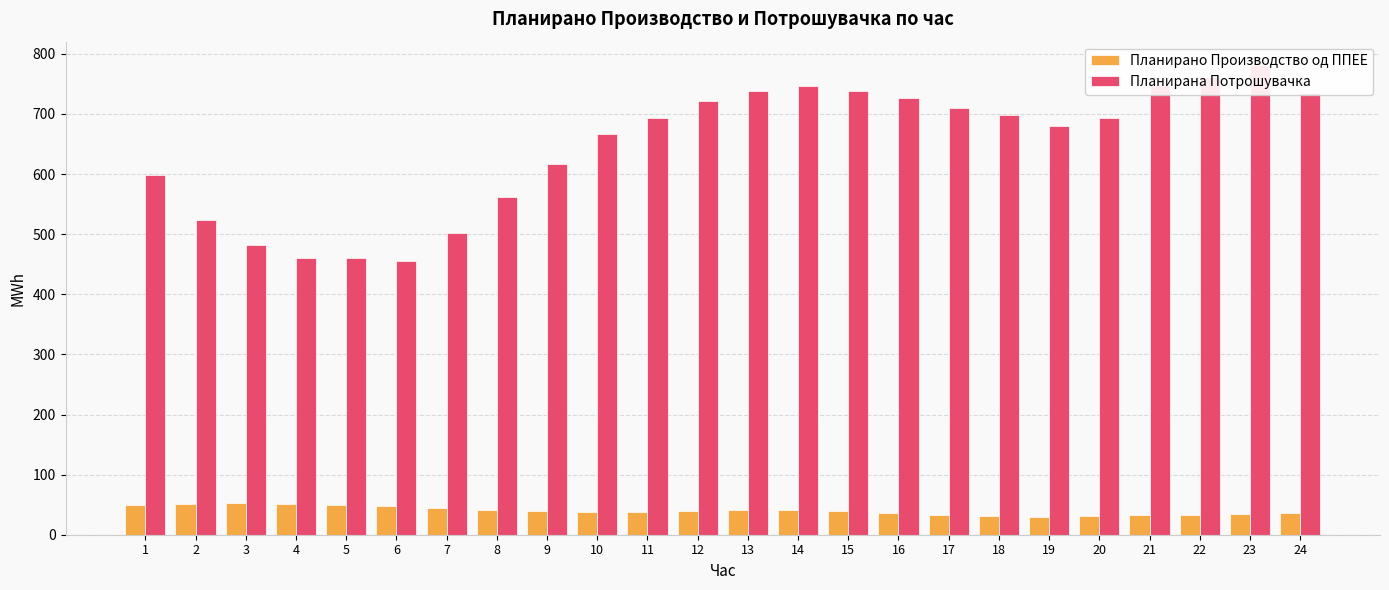

The value of Планирано Производство од ППЕЕ at 24 is 36.4. True or false?

True